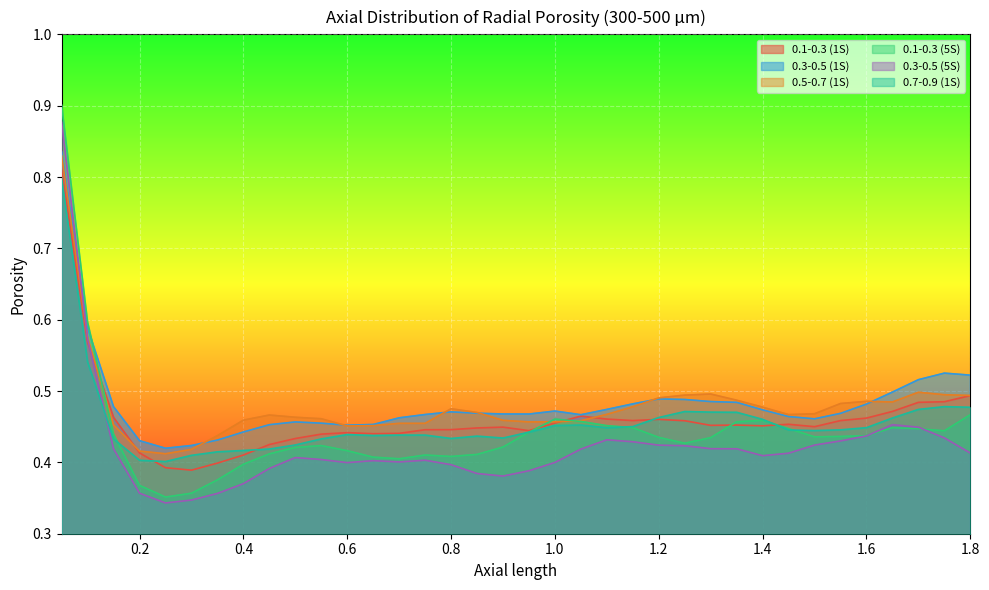

Is the value of 0.5-0.7 (1S) at 1.1 greater than the value of 0.1-0.3 (1S) at 0.8?

Yes